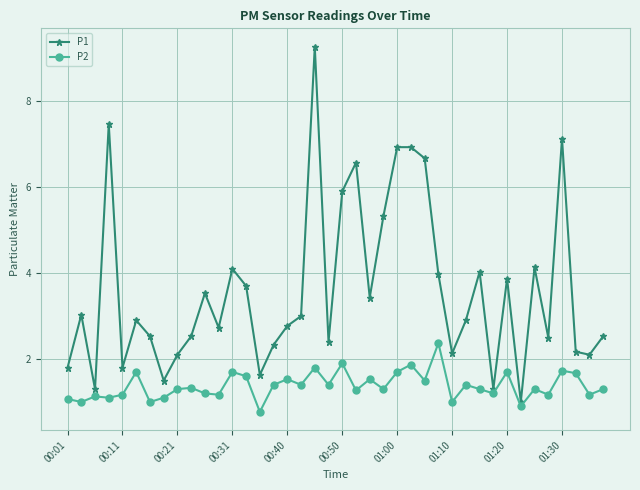

Which series has the widest spread of values?

P1